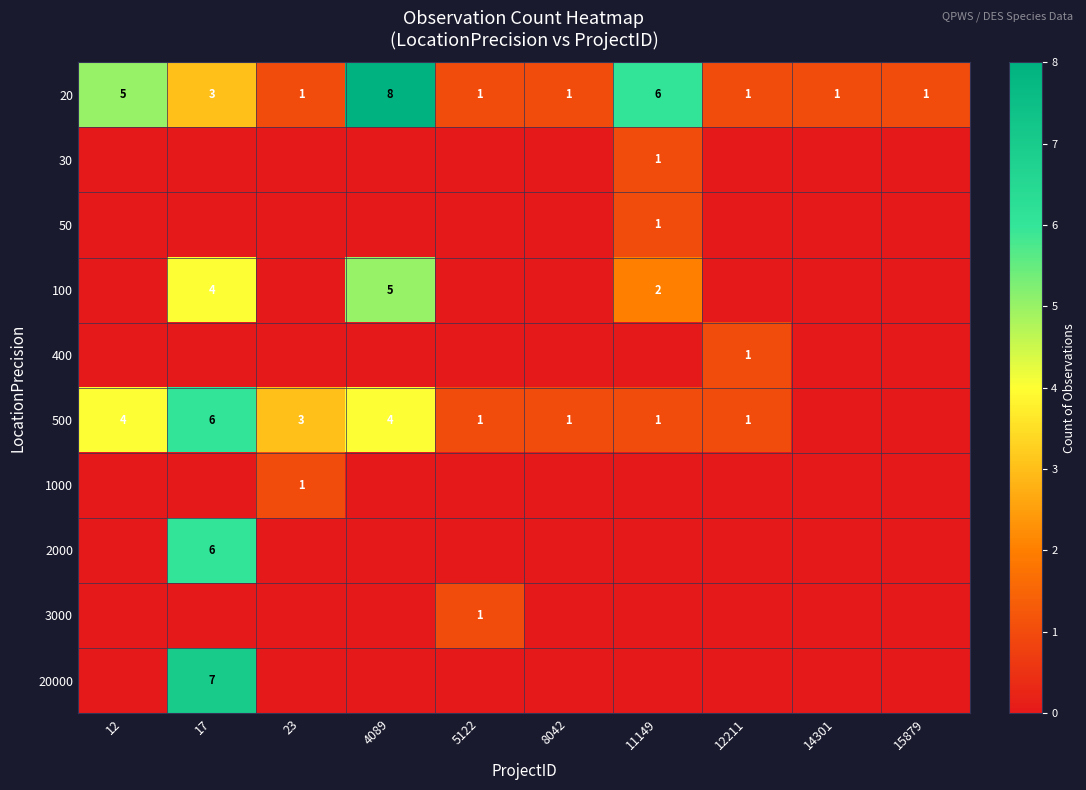

The 20 series shows 1 at 12211. True or false?

True